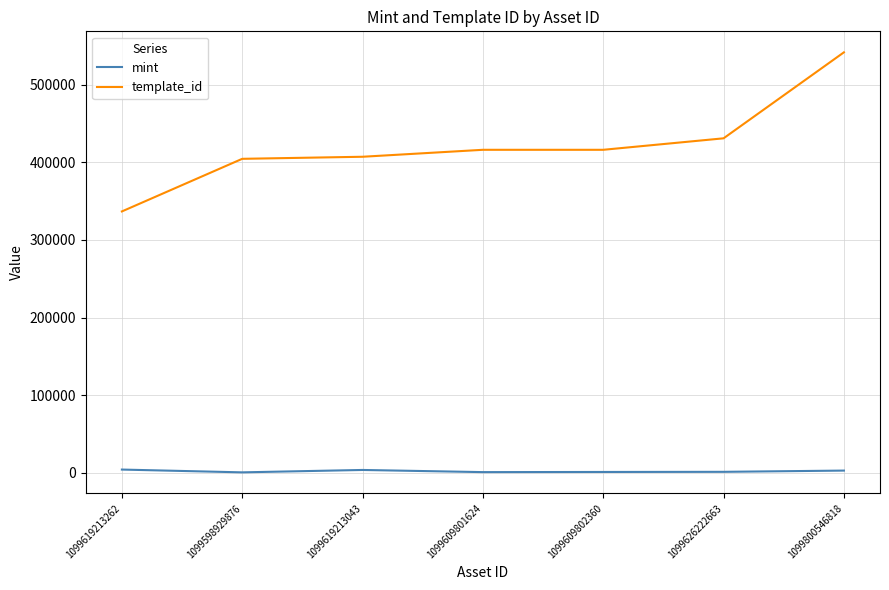

Which series has the largest range (max minus min)?

template_id